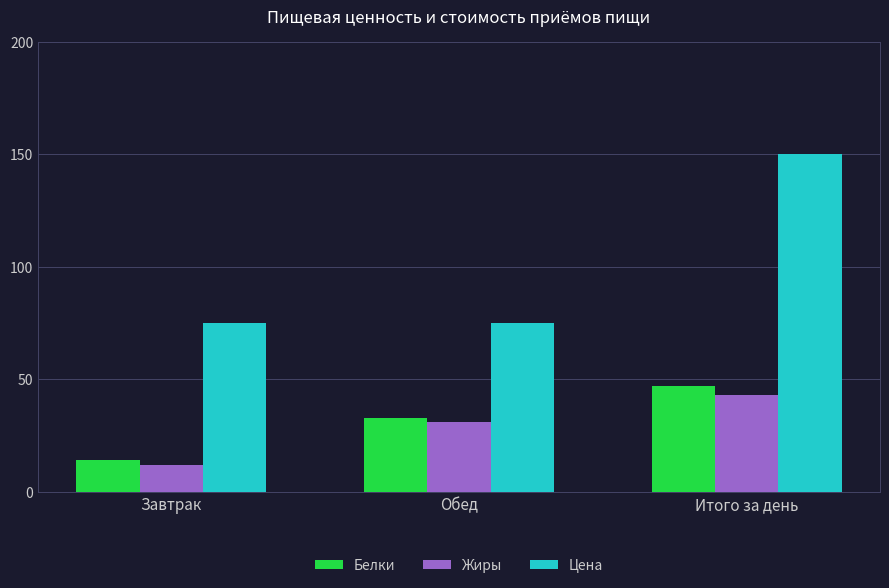

Is the value of Цена at Завтрак greater than the value of Жиры at Обед?

Yes